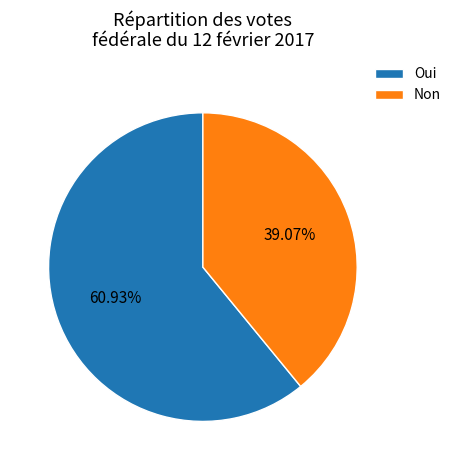

What is the ratio of the value at Non to the value at Oui?

0.6